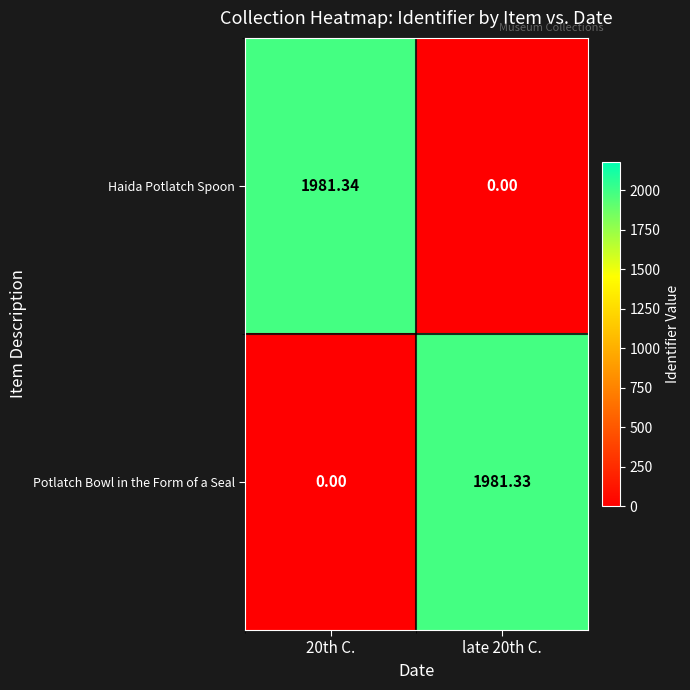

Count the number of categories in the chart.

2